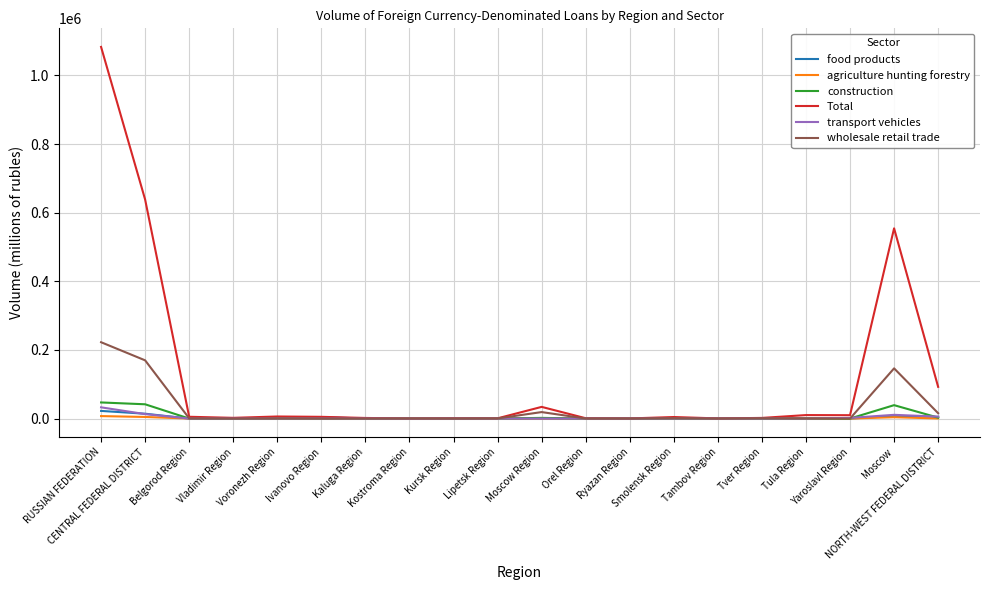

What is the average value of the wholesale retail trade series?

28863